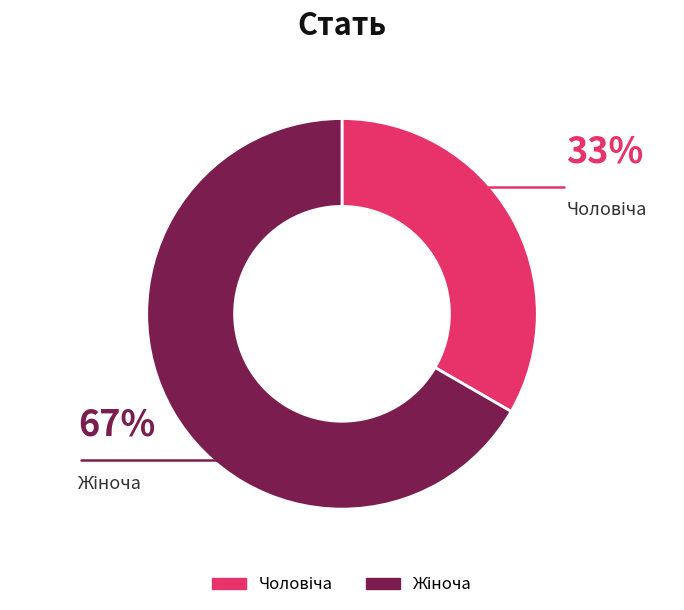

Does any single category account for the majority?

Yes